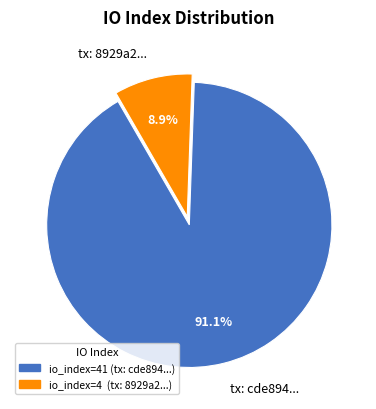

How much of the chart is everything except tx: 8929a2...?

91.1%